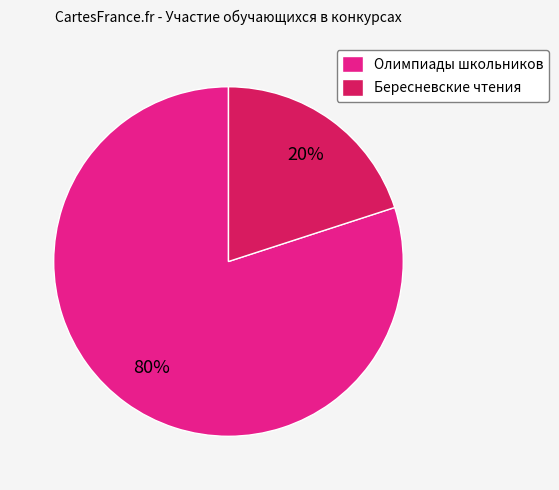

To the nearest percent, what is the average slice percentage?

50%